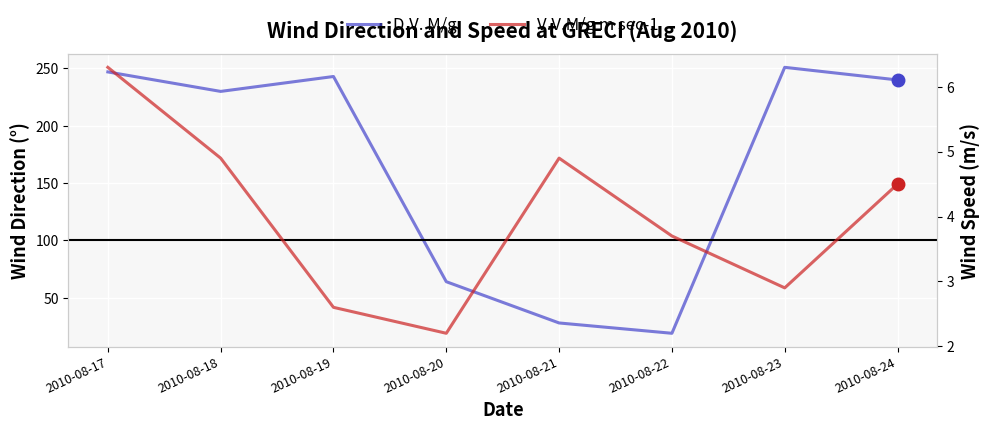

Reading right to left, what are all the values shown in this chart?

D.V. M/g: 240.0	251.0	19.0	28.0	64.0	243.0	230.0	247.0
V.V.M/g m sec-1: 4.5	2.9	3.7	4.9	2.2	2.6	4.9	6.3